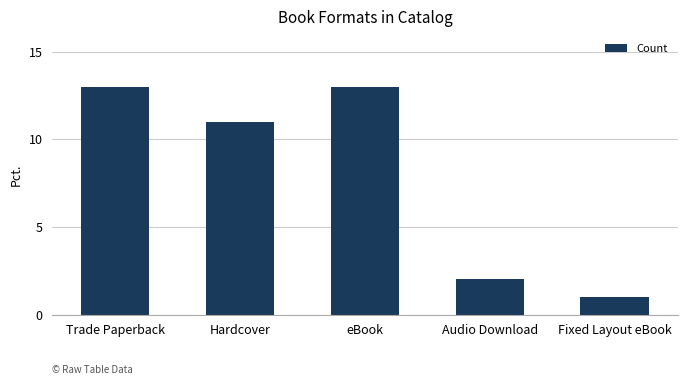

Reading left to right, extract all data points from this chart.

Trade Paperback=13	Hardcover=11	eBook=13	Audio Download=2	Fixed Layout eBook=1